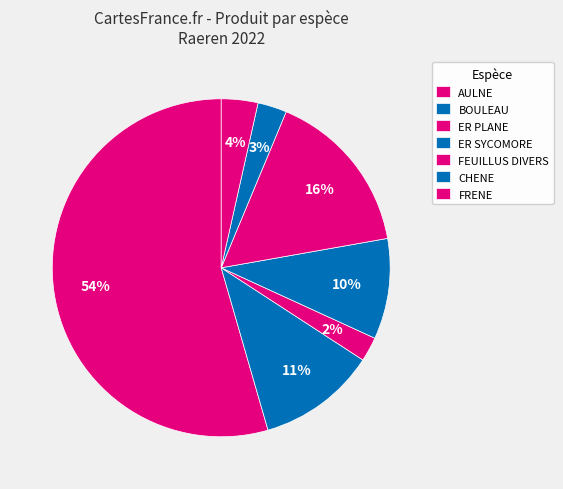

Is there a majority slice in this chart?

Yes